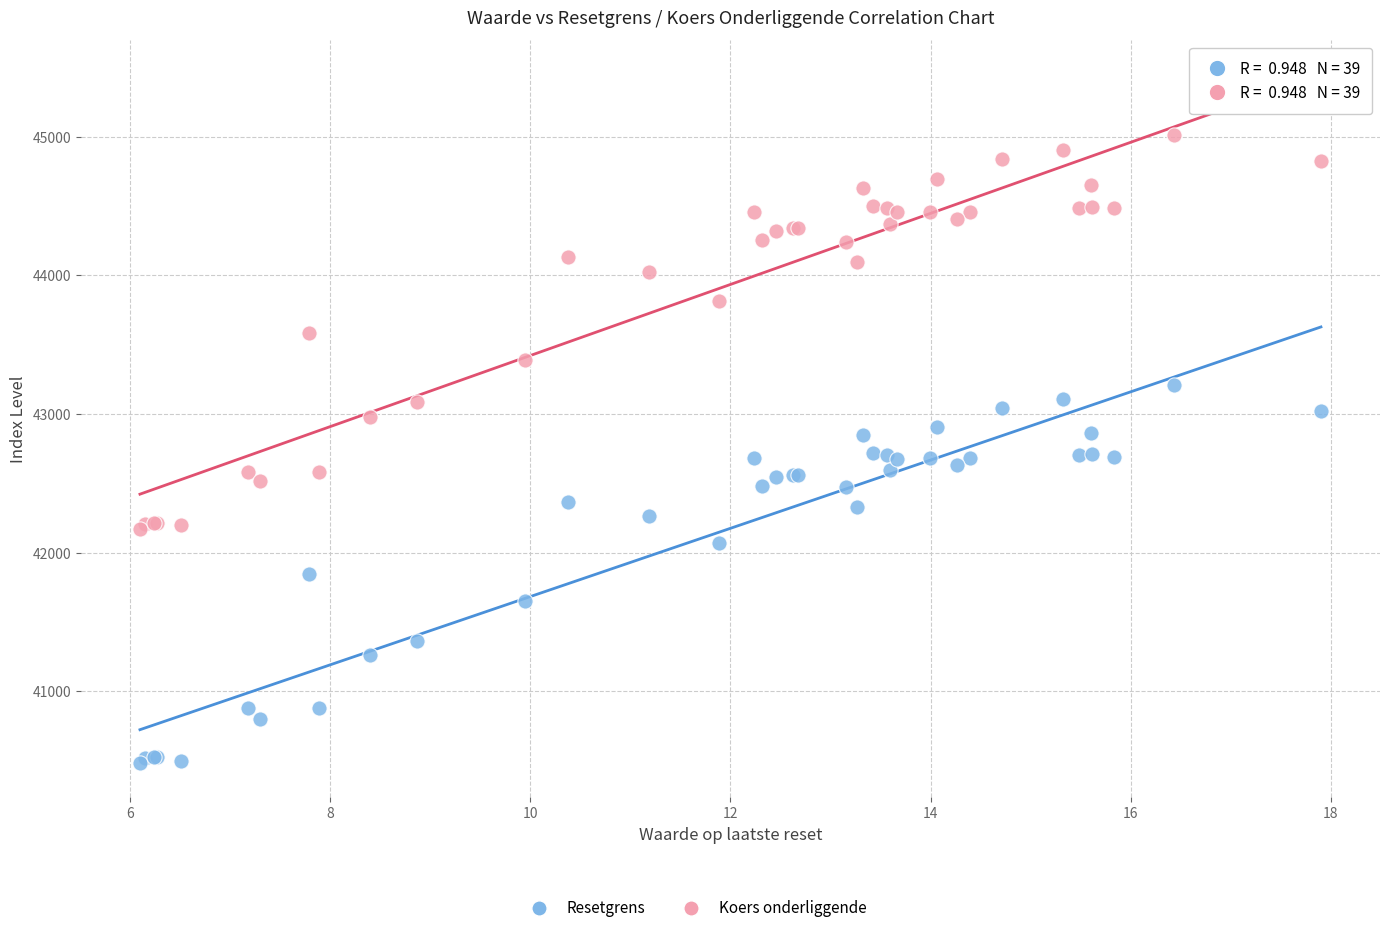

Which series contains the highest Y value?

Koers onderliggende